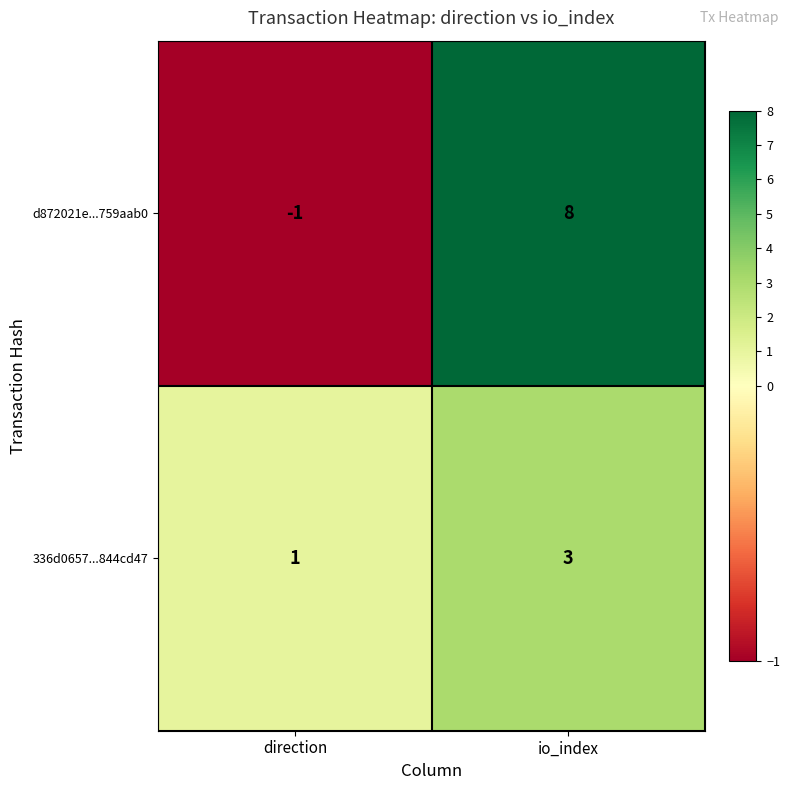

What is the sum of all d872021e...759aab0 values?

7